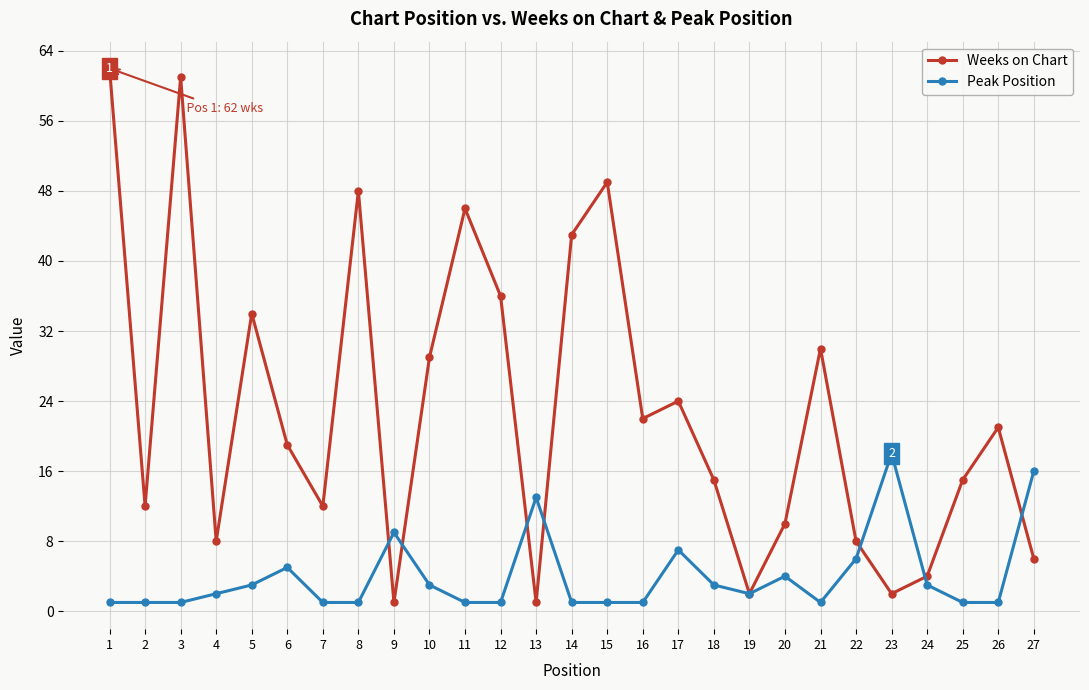

True or false: Peak Position has more than 1 interior local peaks.

True